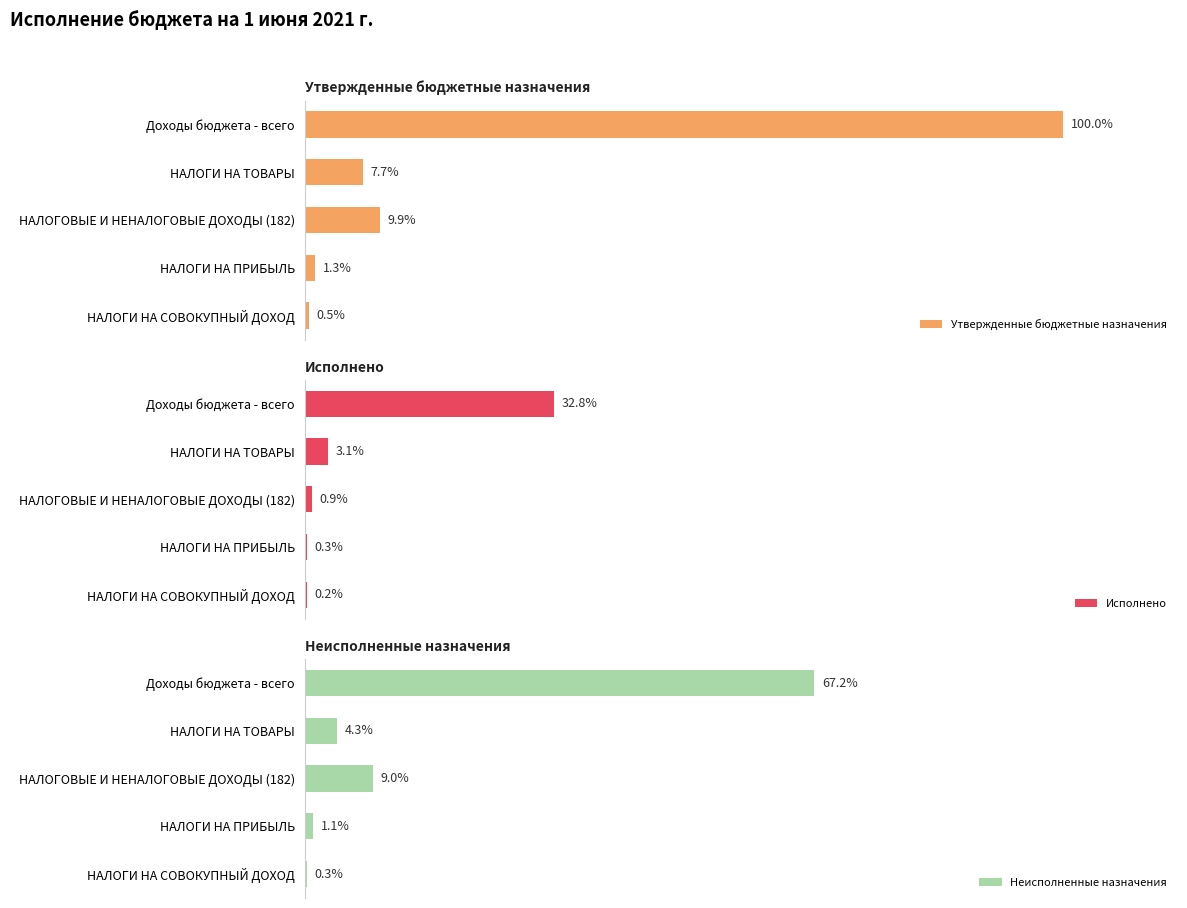

List the series in order of their peak value, lowest first.

Исполнено, Неисполненные назначения, Утвержденные бюджетные назначения